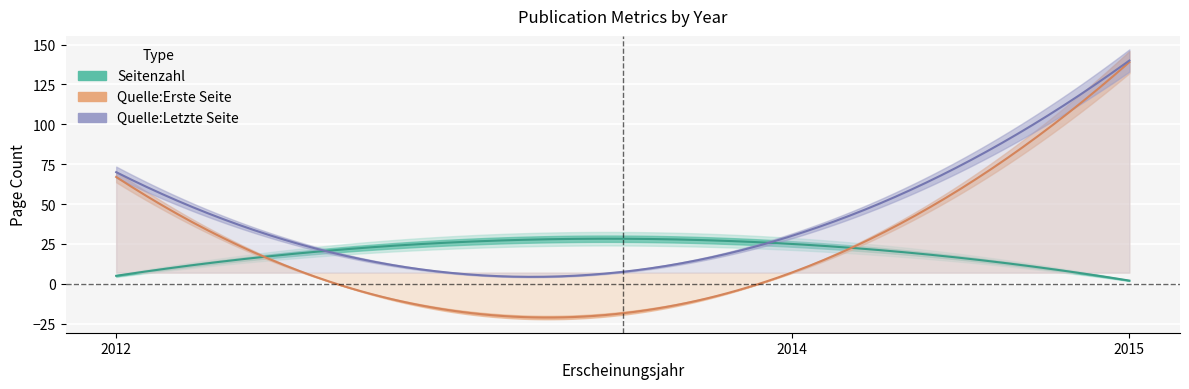

True or false: Quelle:Letzte Seite and Quelle:Erste Seite cross at least once.

False